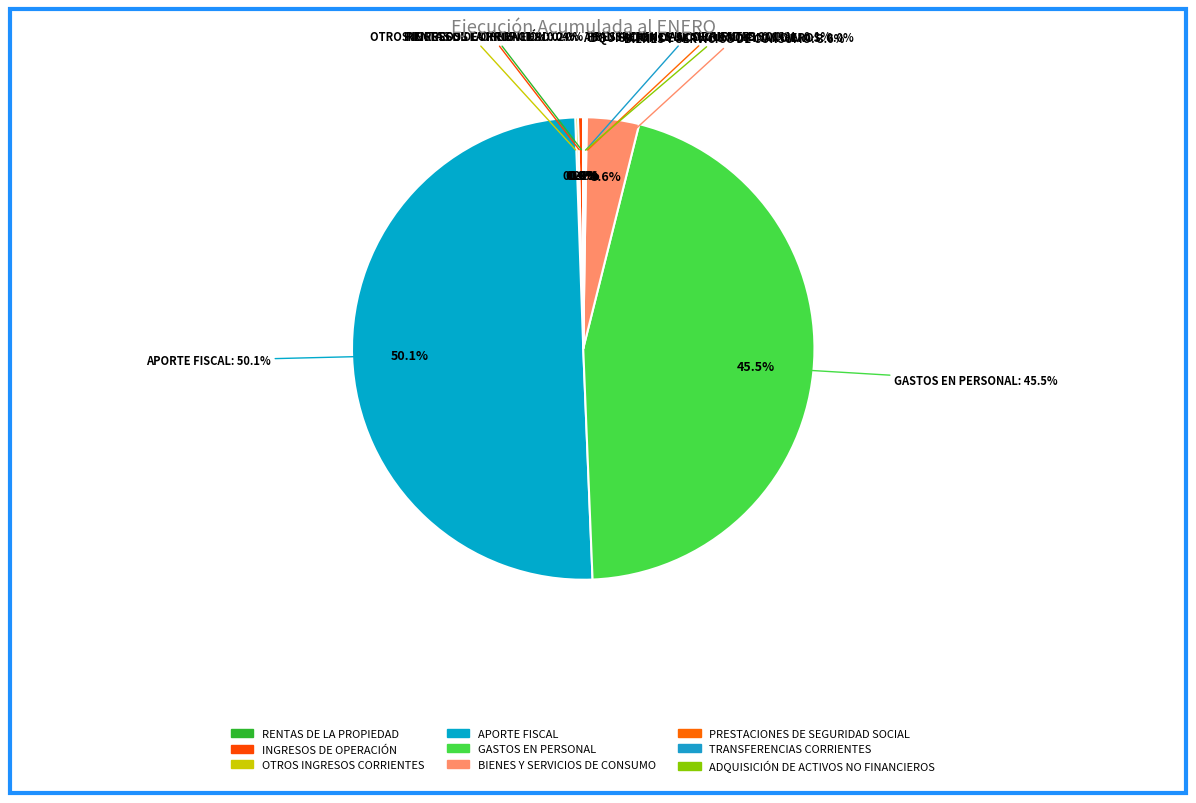

Is APORTE FISCAL the majority of the pie?

Yes